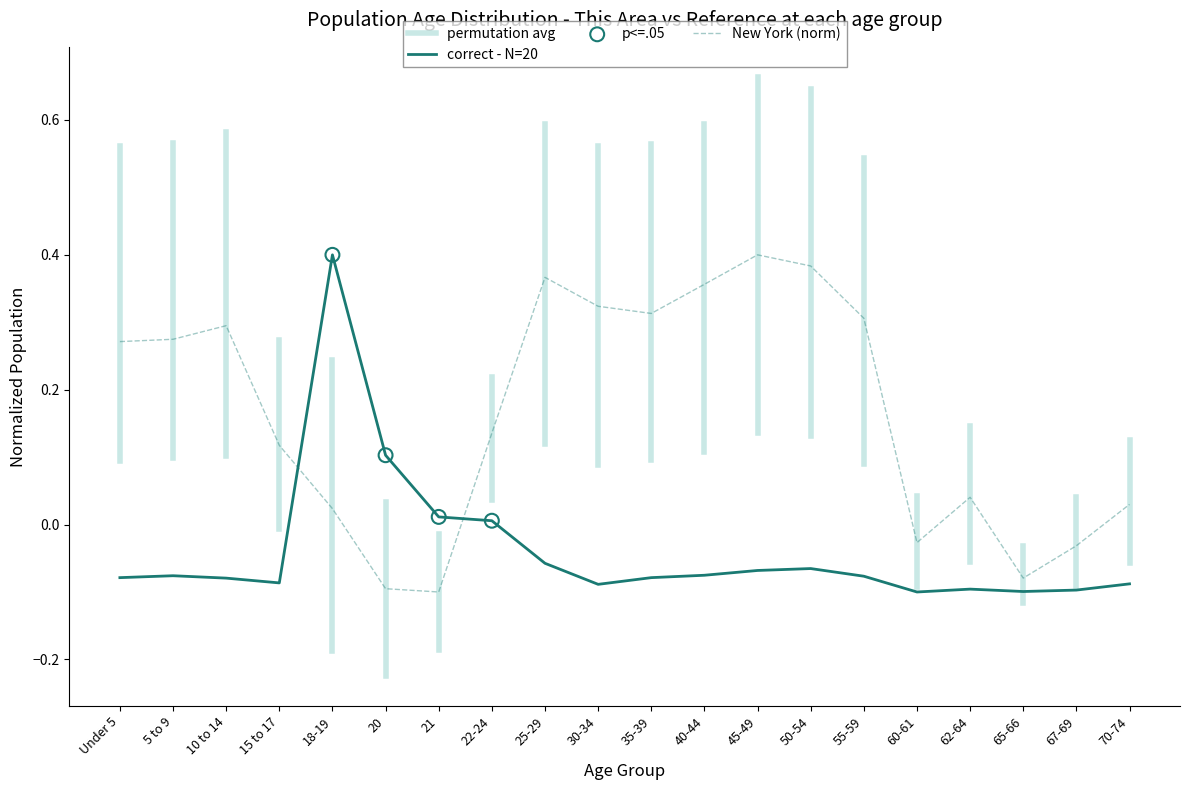

Which series reaches the maximum Y coordinate?

This Area